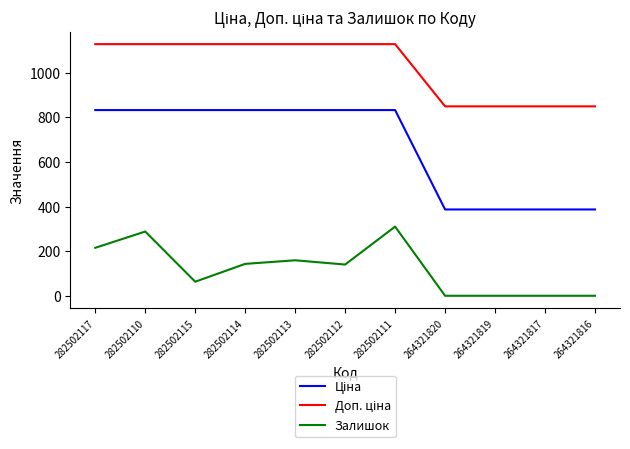

What position from the right is 264321819?

3